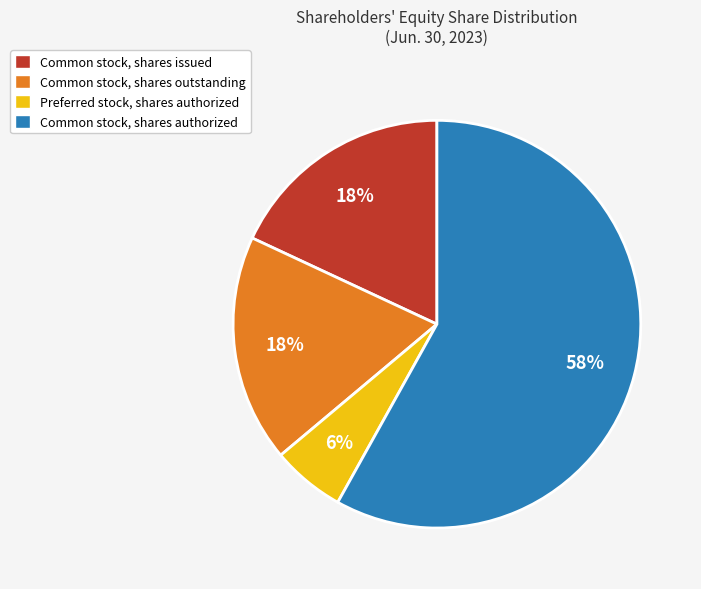

Is Common stock, shares issued the majority of the pie?

No